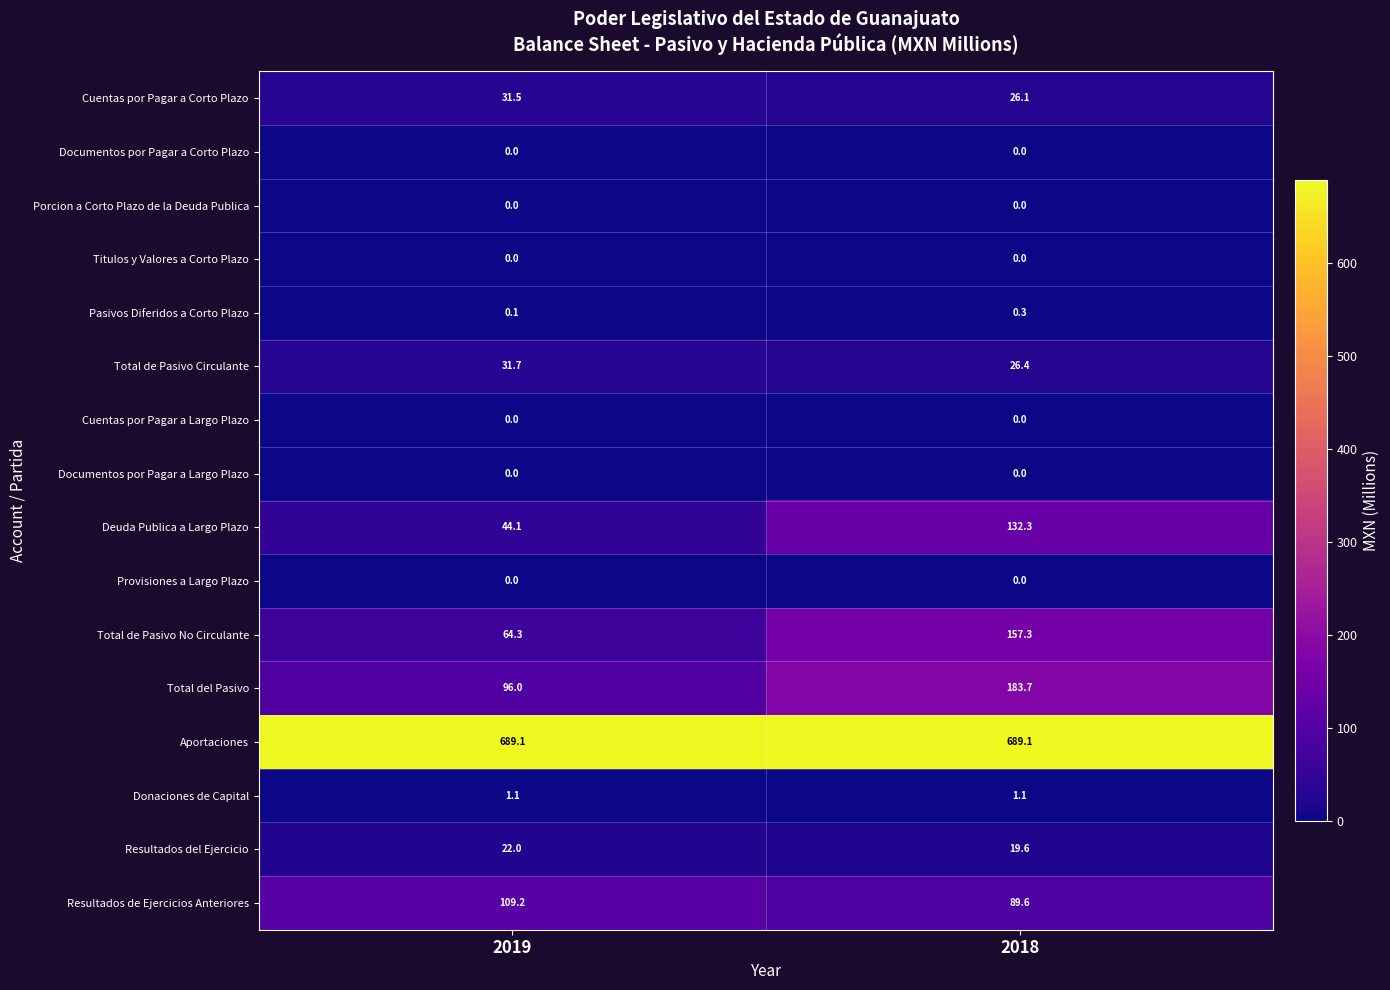

What is the greatest value displayed?

689.1